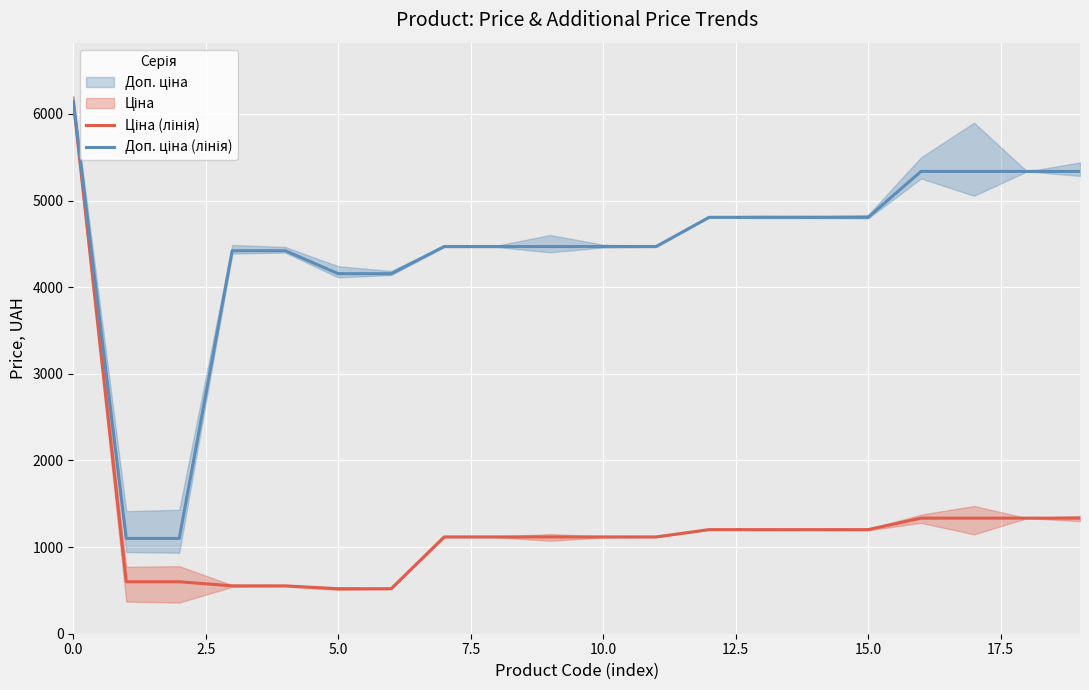

True or false: Доп. ціна (лінія) and Ціна (лінія) intersect in this chart.

False